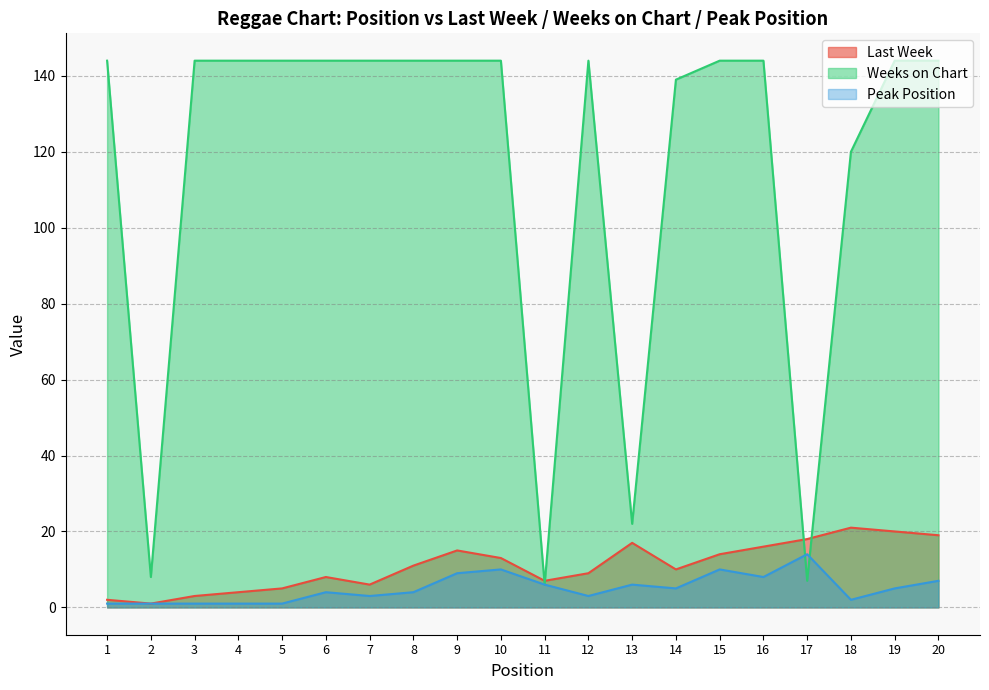

What is the value of the Last Week point at the 6th from the left?

8